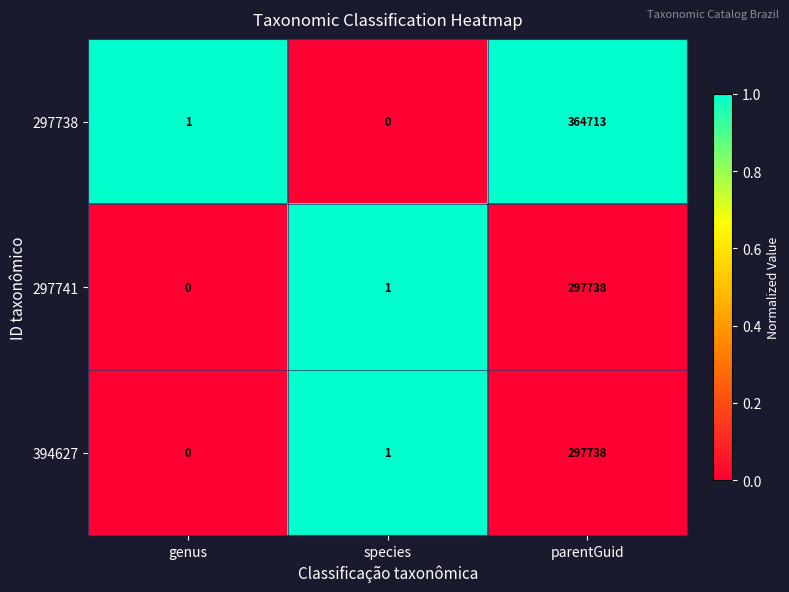

True or false: 297738 has a value of -180595 at species.

False